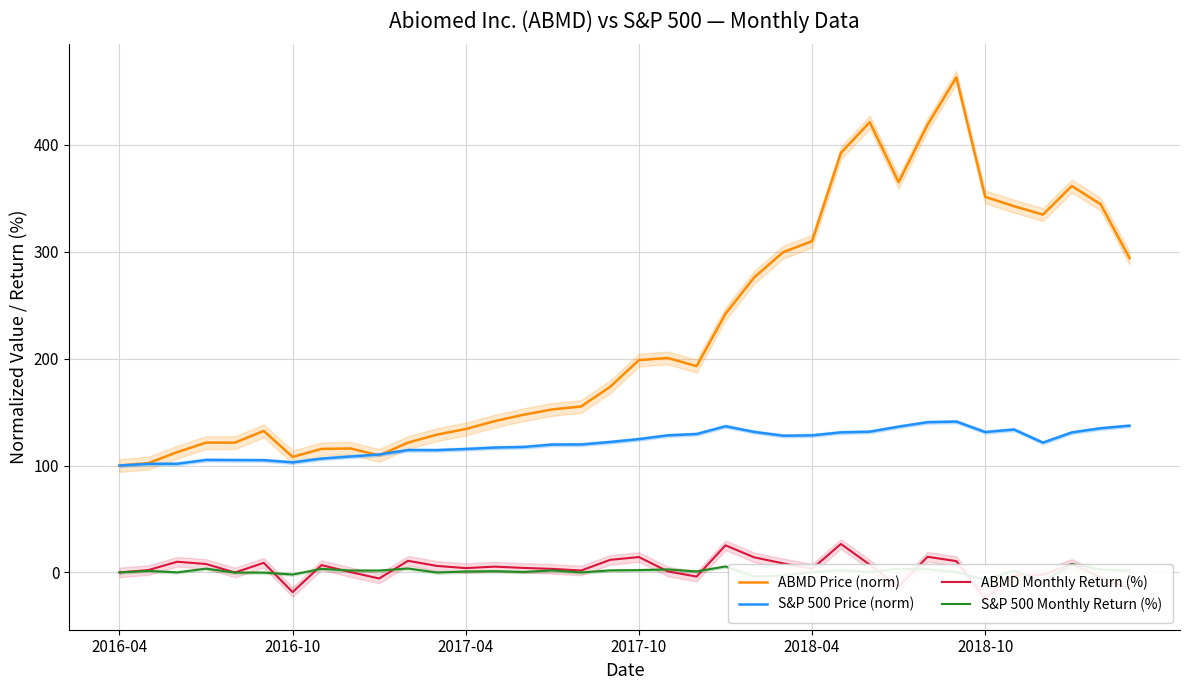

Reading left to right, what are all the values shown in this chart?

ABMD Price (norm): 100.0	102.2	112.5	121.4	121.4	132.4	108.1	115.5	116.0	109.5	121.4	128.9	134.2	141.5	147.5	152.5	155.2	173.6	198.6	200.6	192.9	241.9	276.1	299.6	309.8	392.4	421.1	365.0	418.6	463.0	351.2	342.5	334.6	361.4	344.3	294.0
S&P 500 Price (norm): 100.0	101.5	101.6	105.2	105.1	105.0	102.9	106.5	108.4	110.3	114.4	114.4	115.4	116.8	117.3	119.6	119.7	122.0	124.7	128.2	129.5	136.7	131.4	127.9	128.2	131.0	131.6	136.4	140.5	141.1	131.3	133.6	121.4	130.9	134.8	137.2
ABMD Monthly Return (%): 0.0	2.2	10.1	7.9	-0.0	9.0	-18.4	6.9	0.4	-5.6	10.9	6.1	4.1	5.5	4.3	3.3	1.8	11.8	14.4	1.0	-3.8	25.4	14.1	8.5	3.4	26.7	7.3	-13.3	14.7	10.6	-24.1	-2.5	-2.3	8.0	-4.7	-14.6
S&P 500 Monthly Return (%): 0.0	1.5	0.1	3.6	-0.1	-0.1	-1.9	3.4	1.8	1.8	3.7	-0.0	0.9	1.2	0.5	1.9	0.1	1.9	2.2	2.8	1.0	5.6	-3.9	-2.7	0.3	2.2	0.5	3.6	3.0	0.4	-6.9	1.8	-9.2	7.9	3.0	1.8